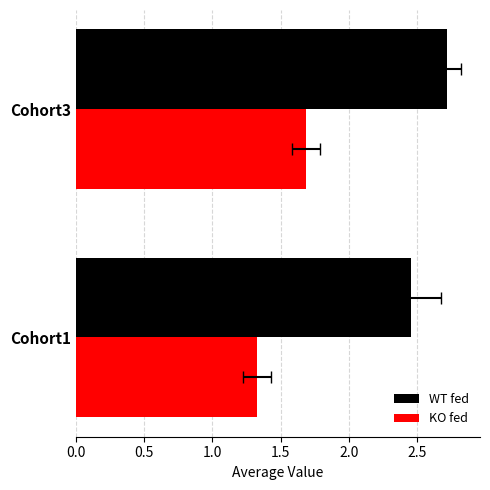

Count the WT fed values in the range 2 to 3.

2